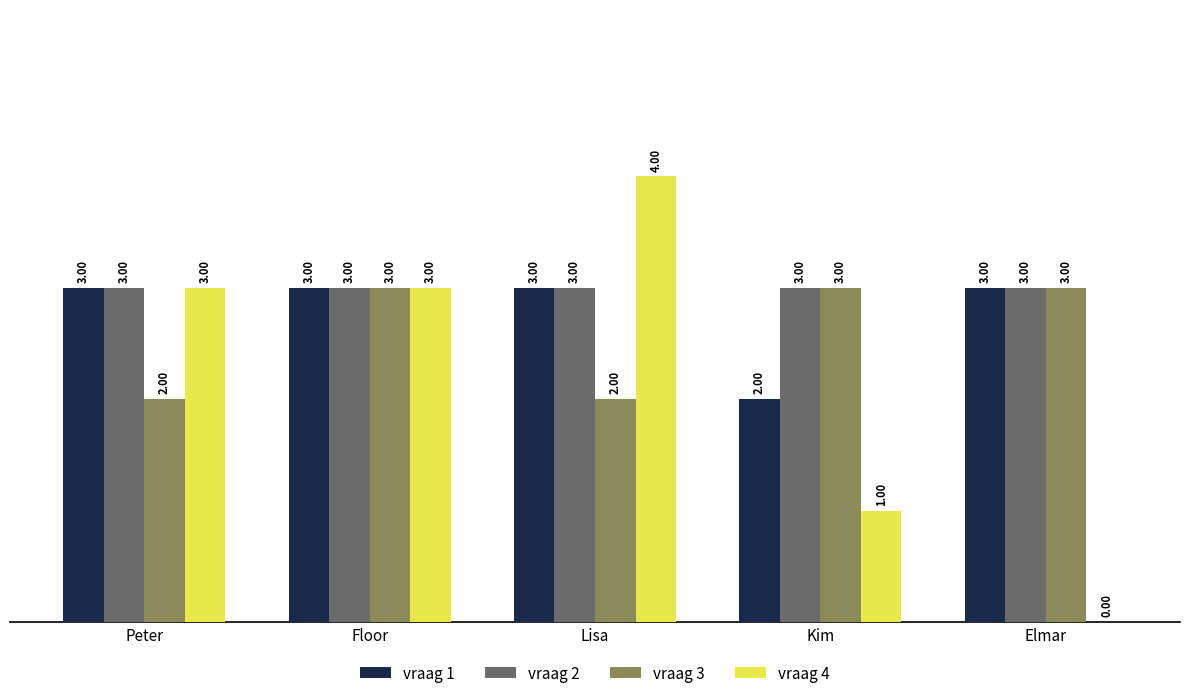

What is the sum of all vraag 1 values?

14